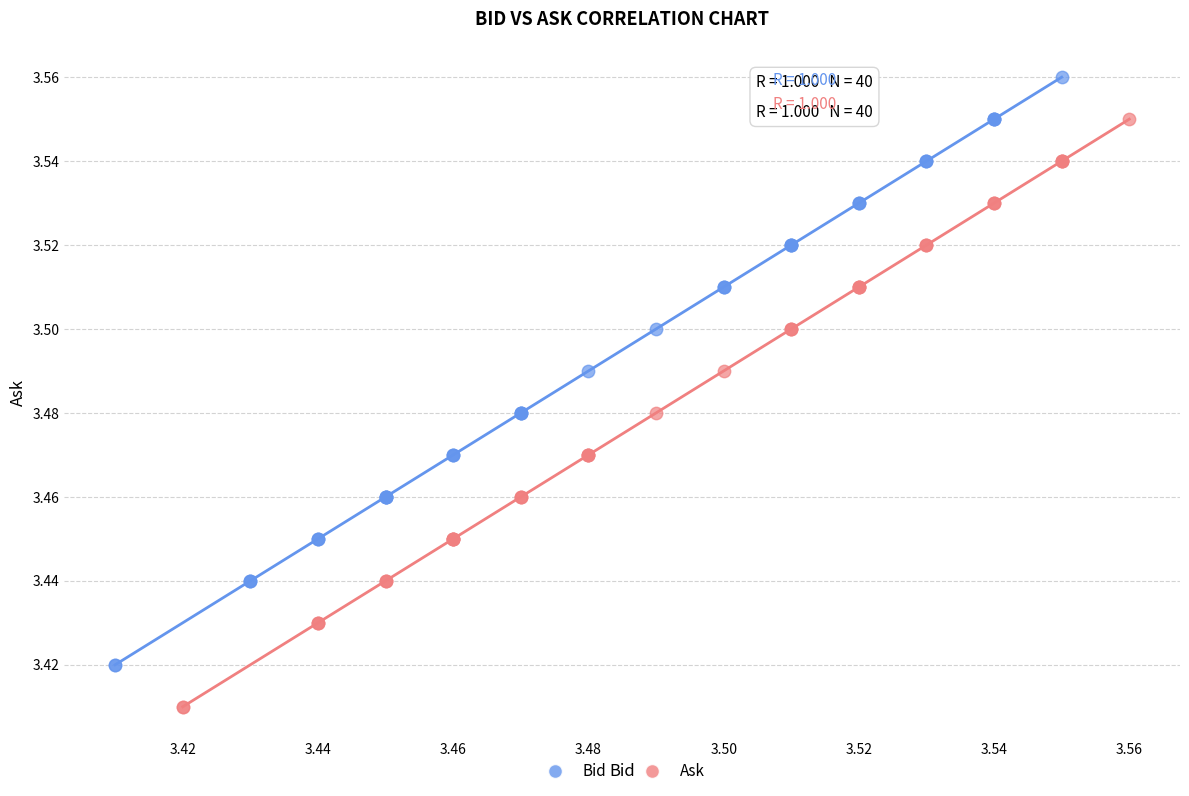

What are all the series names shown in the legend?

Bid, Ask